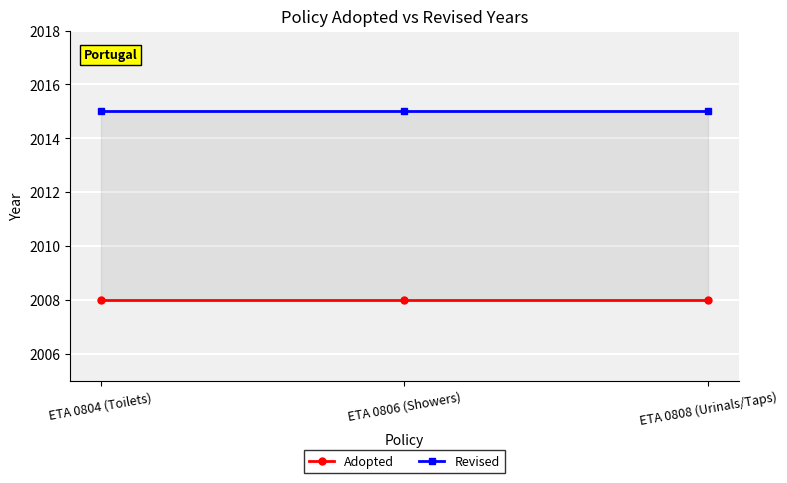

What is the label of the 2nd point from the left?

ETA 0806 (Showers)